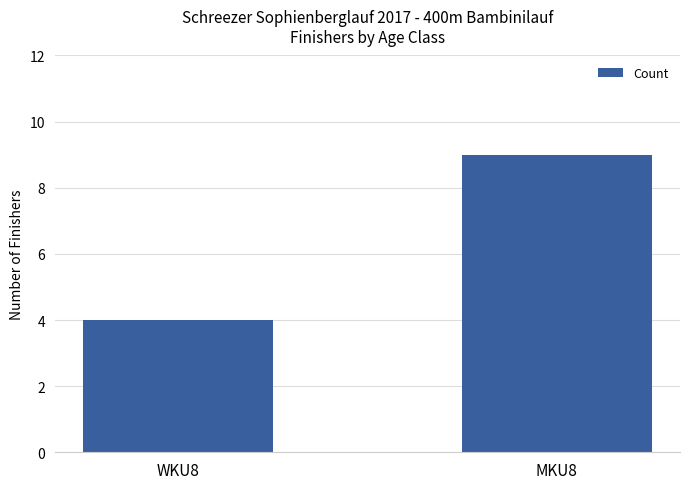

What is the greatest value displayed?

9